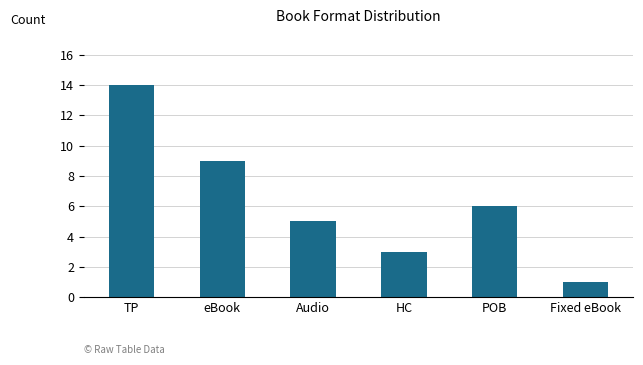

How many categories are shown in the chart?

6